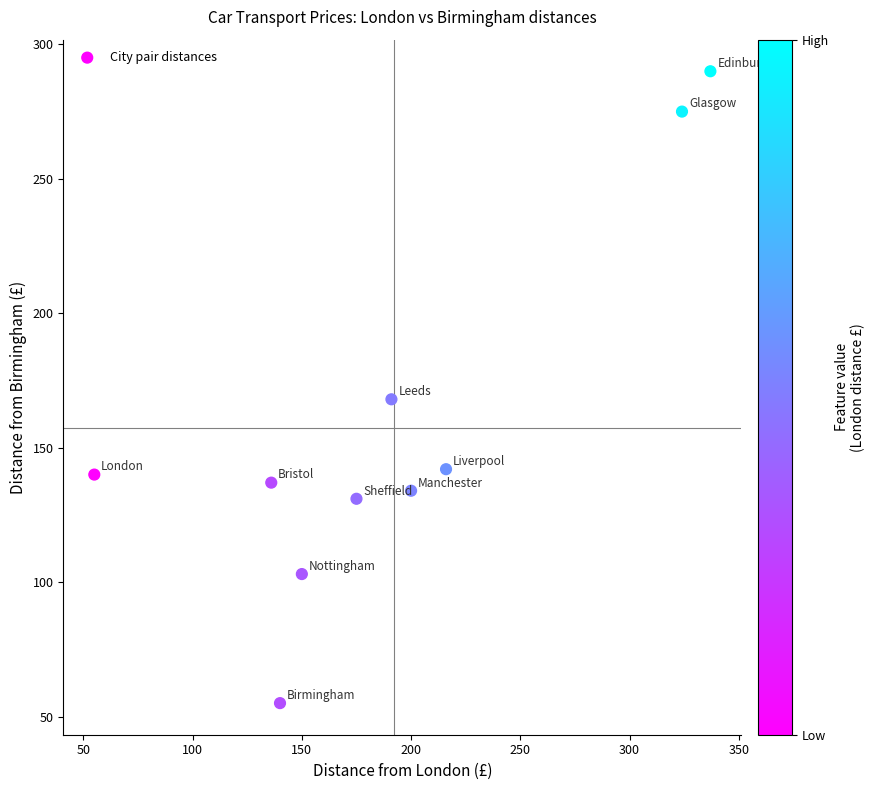

What Y value in the scatter plot is closest to 172?

168